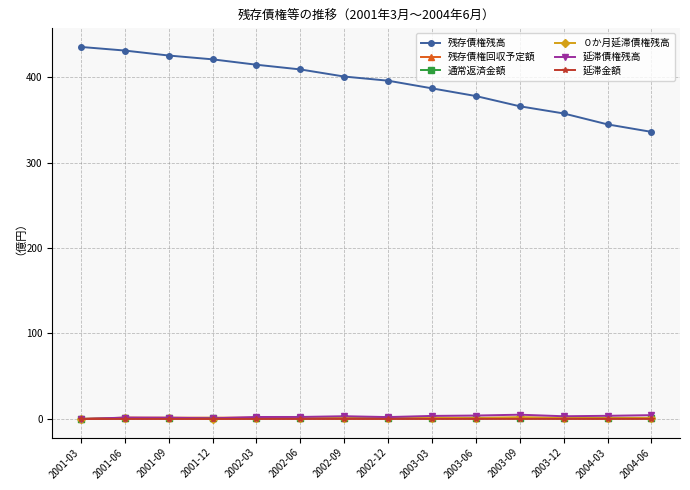

What are all the series names shown in the legend?

残存債権残高, 残存債権回収予定額, 通常返済金額, ０か月延滞債権残高, 延滞債権残高, 延滞金額